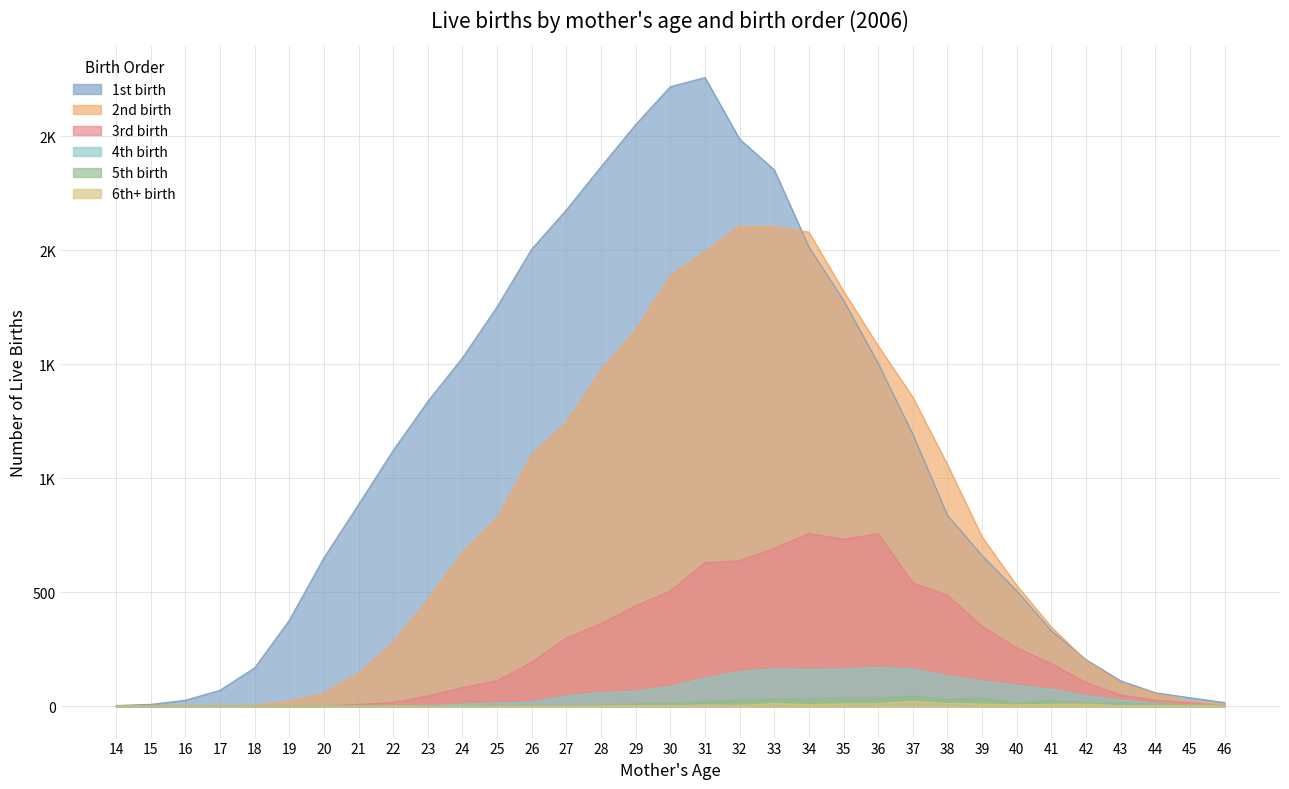

What is the sum of all 5th birth values?

415